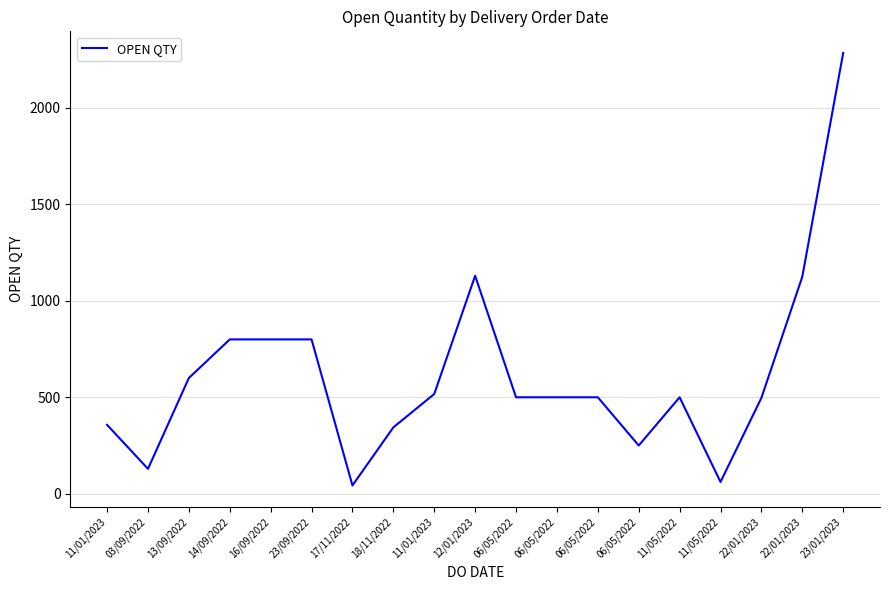

How many lines are shown in the chart?

1